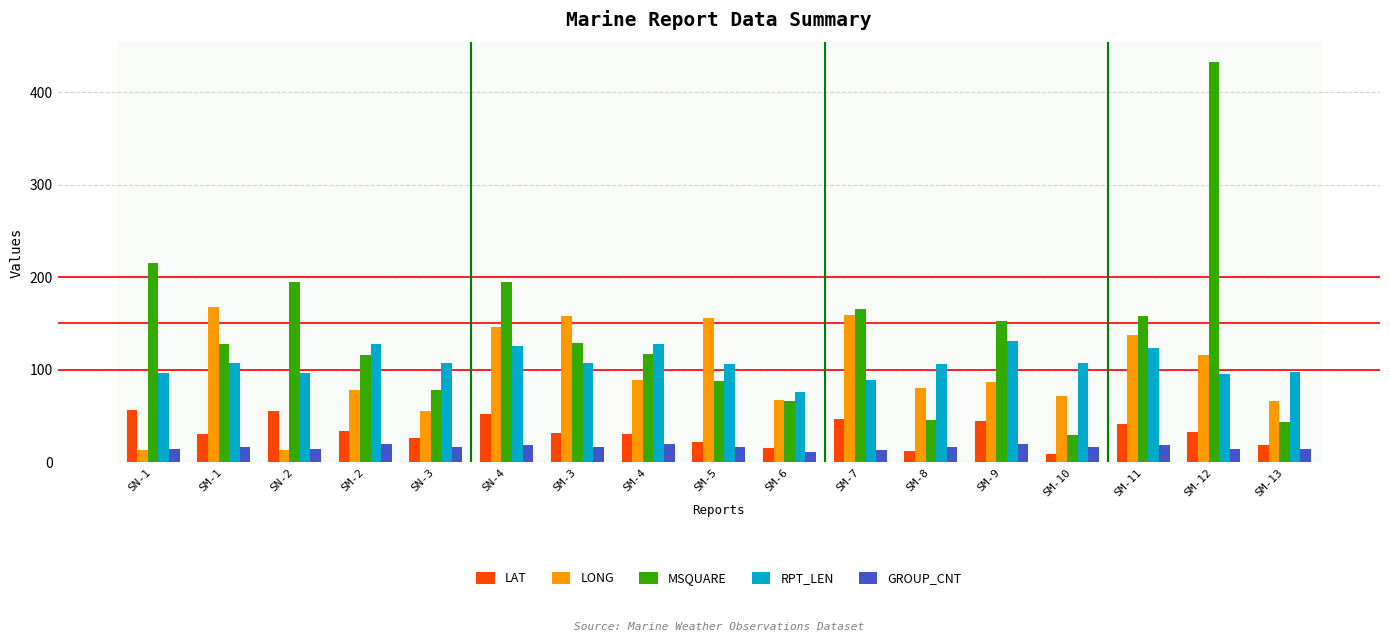

Are the bars horizontal?

No